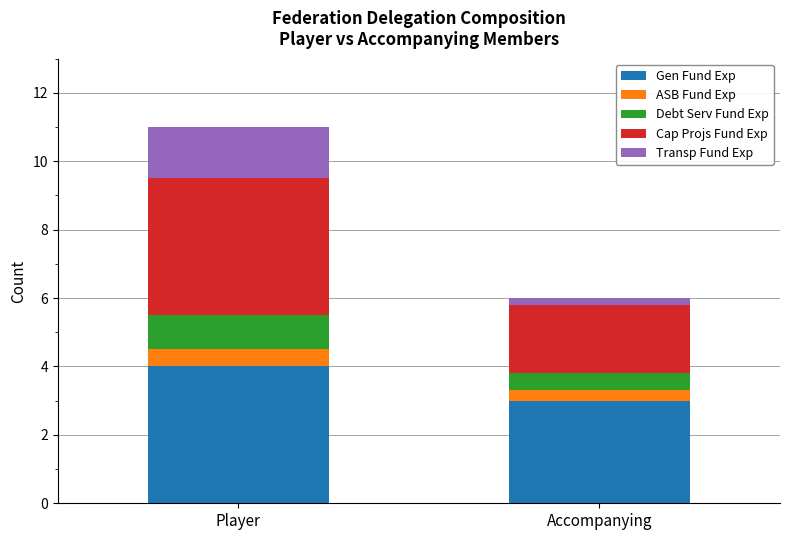

At which label does Gen Fund Exp reach its minimum?

Accompanying